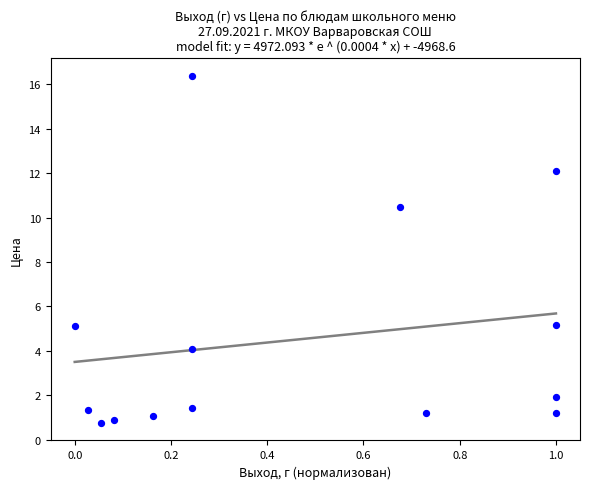

What is the range of Y values (max minus min)?

15.6